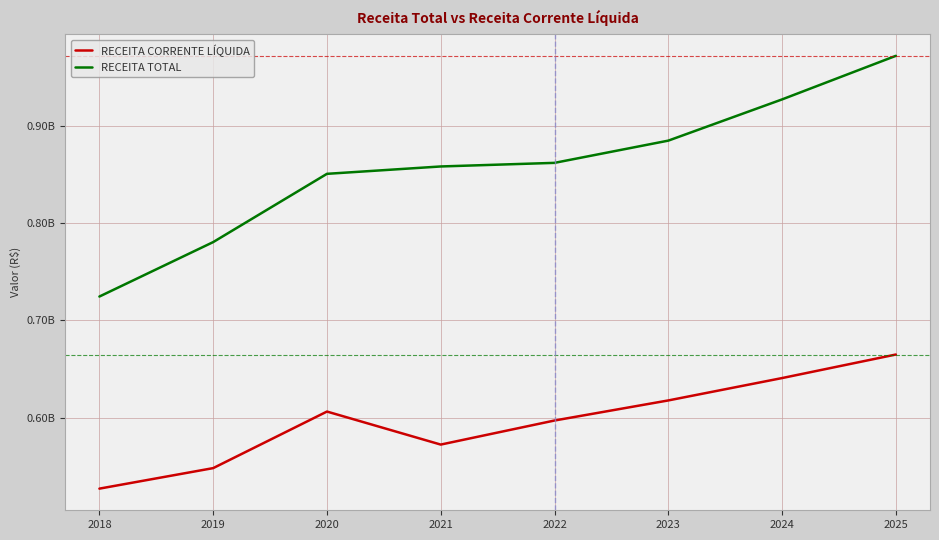

True or false: RECEITA TOTAL has a value of 1060677918.0 at 2018.

False